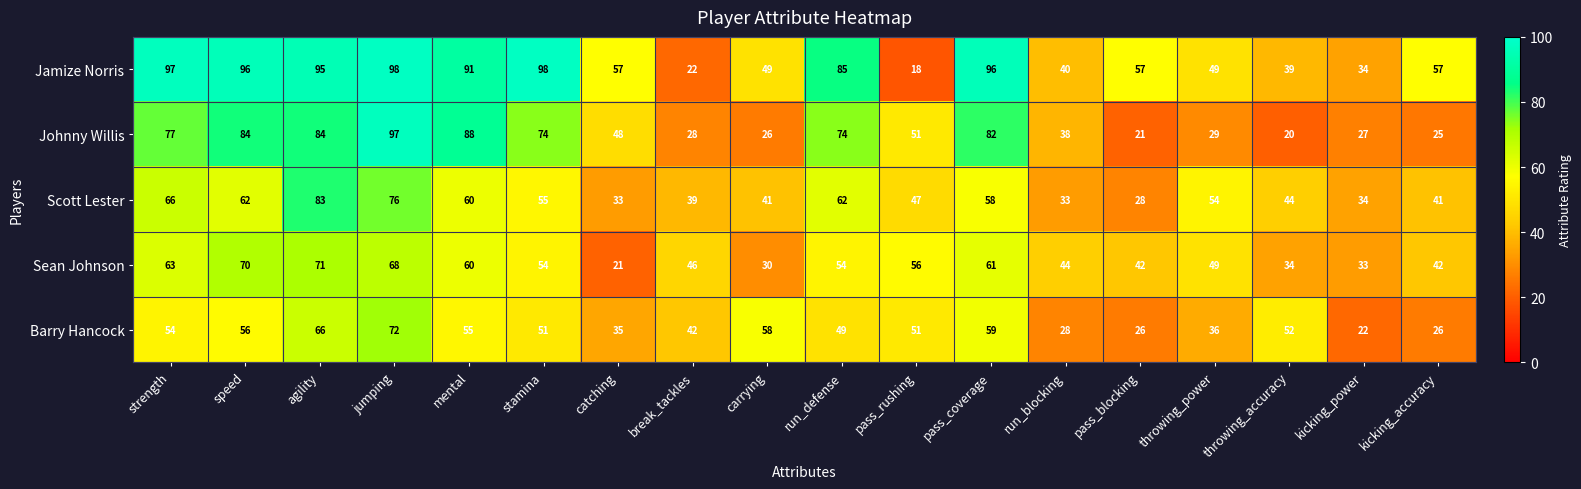

Is it true that Barry Hancock equals 41 at pass_blocking?

False